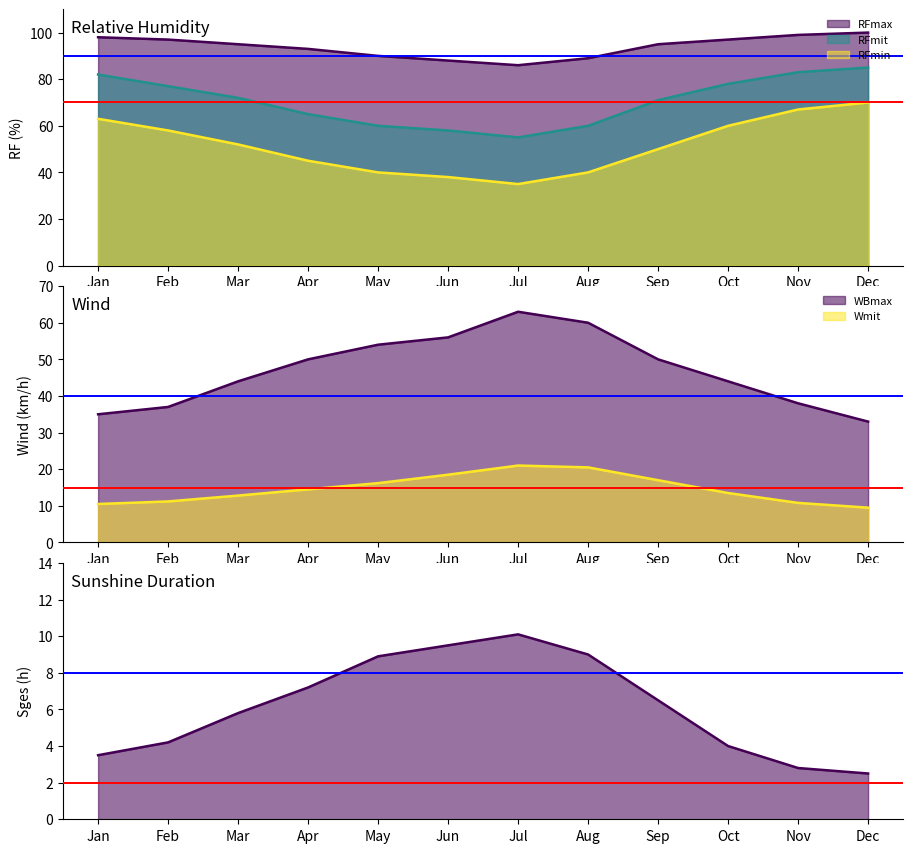

What is the value of the ref_low point at the 1st from the left?

2